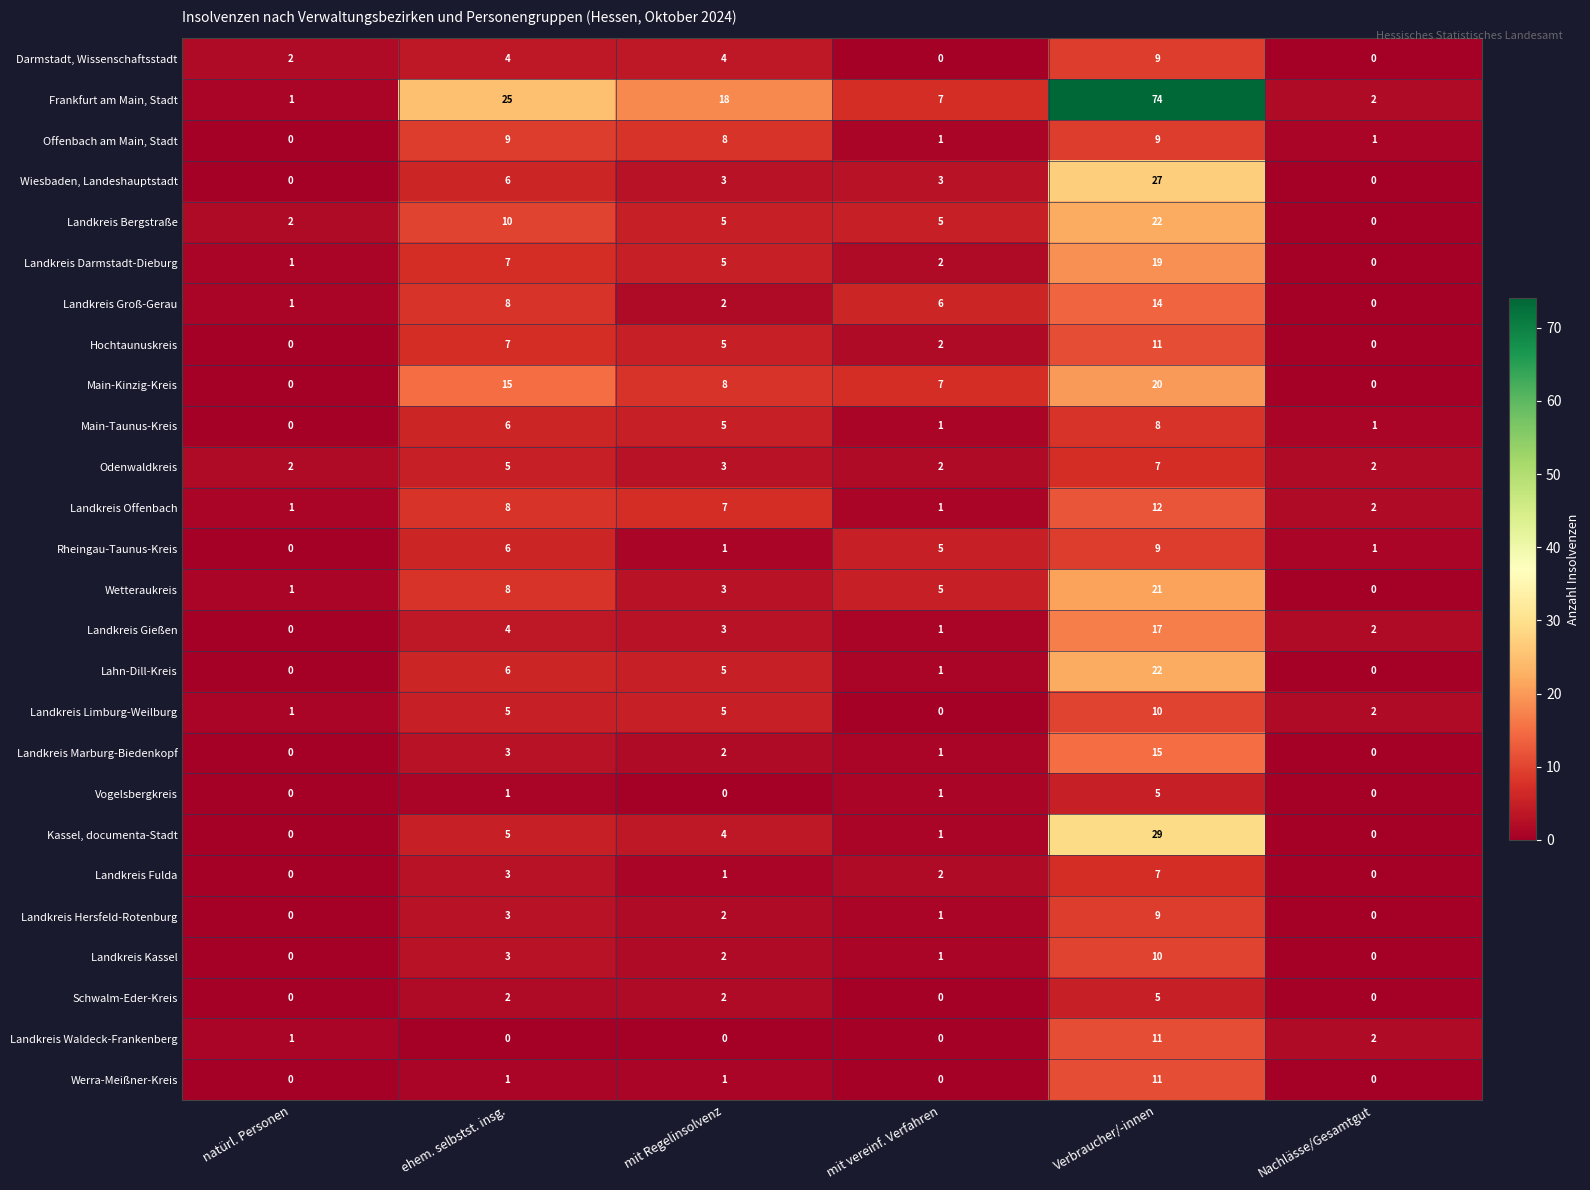

What is the sum of all Landkreis Groß-Gerau values?

31